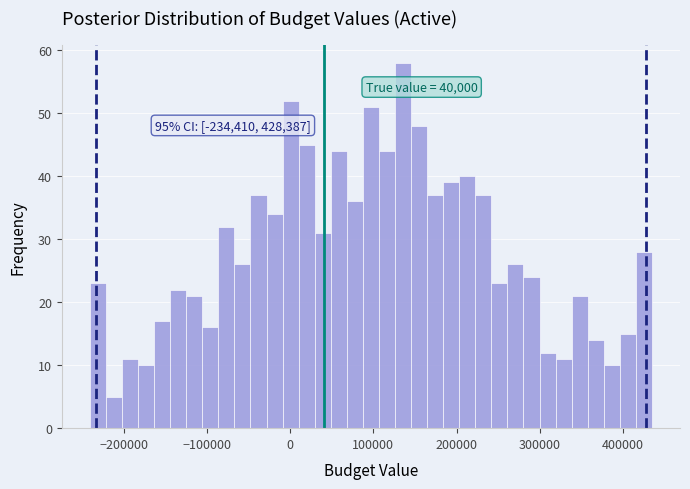

Around what value on the x-axis is the tallest bar? Give the approximate position of its centre, as read against the axis.

140000